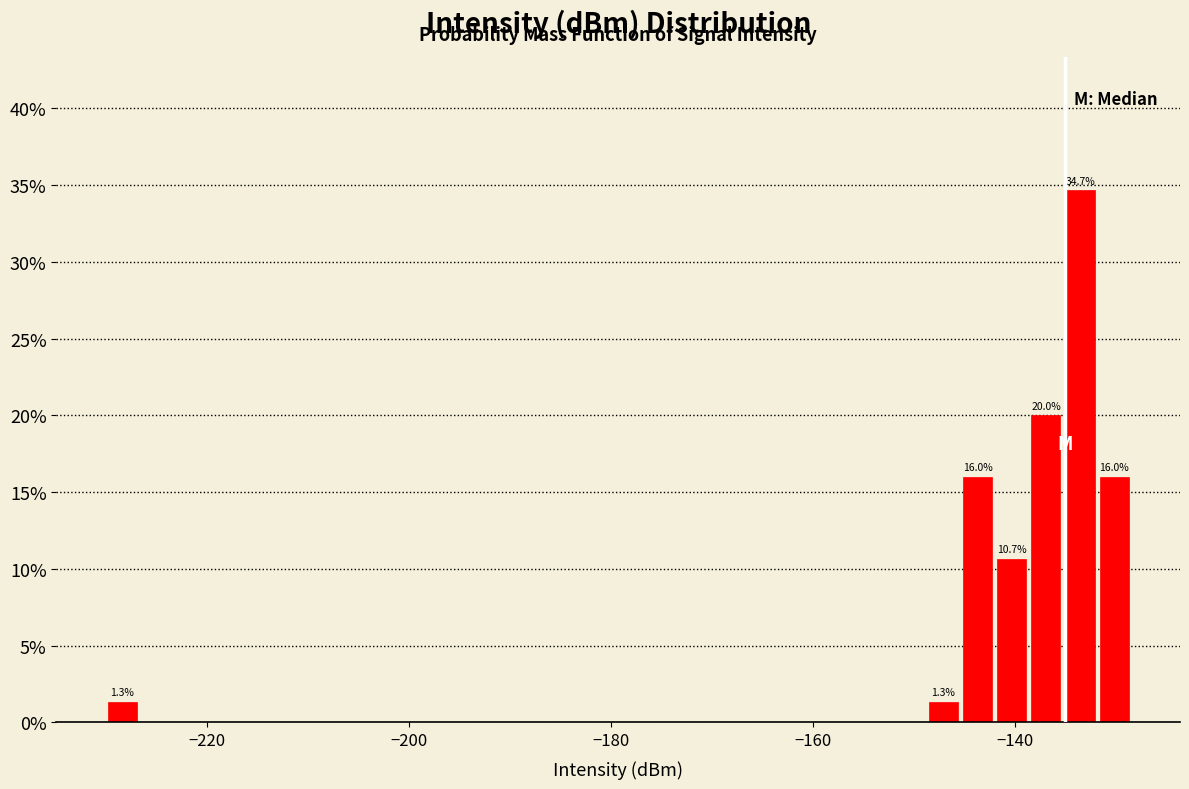

Around what value on the x-axis is the tallest bar? Give the approximate position of its centre, as read against the axis.

-134